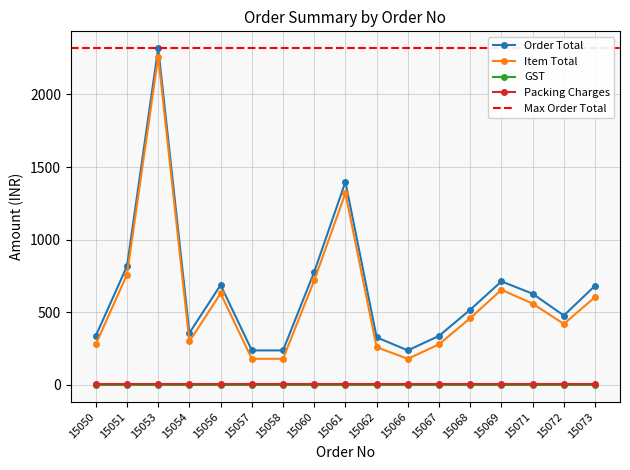

What is the maximum value for Order Total?

2318